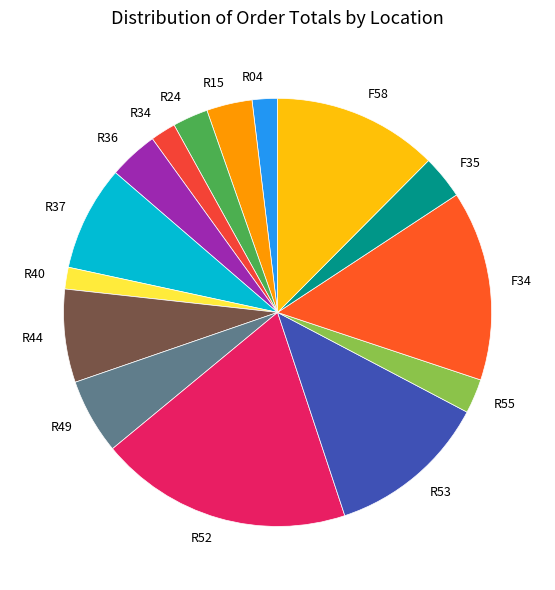

Combined, do R15 and R49 account for over 50%?

No